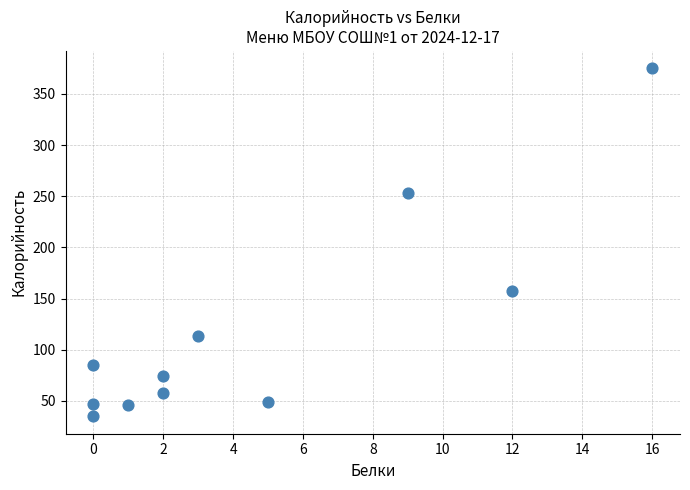

What is the range of Y values (max minus min)?

340